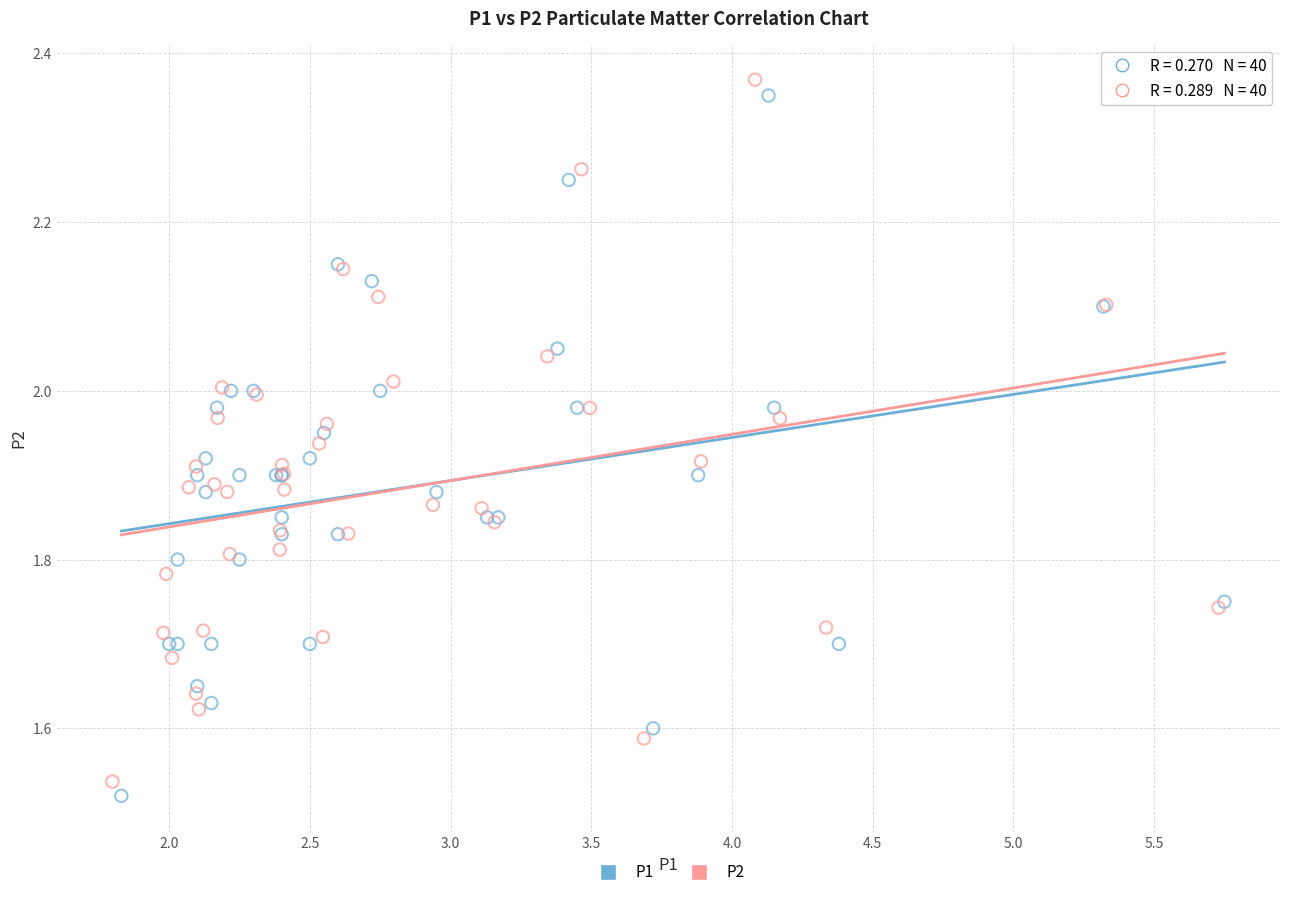

Which series contains the lowest Y value?

P1